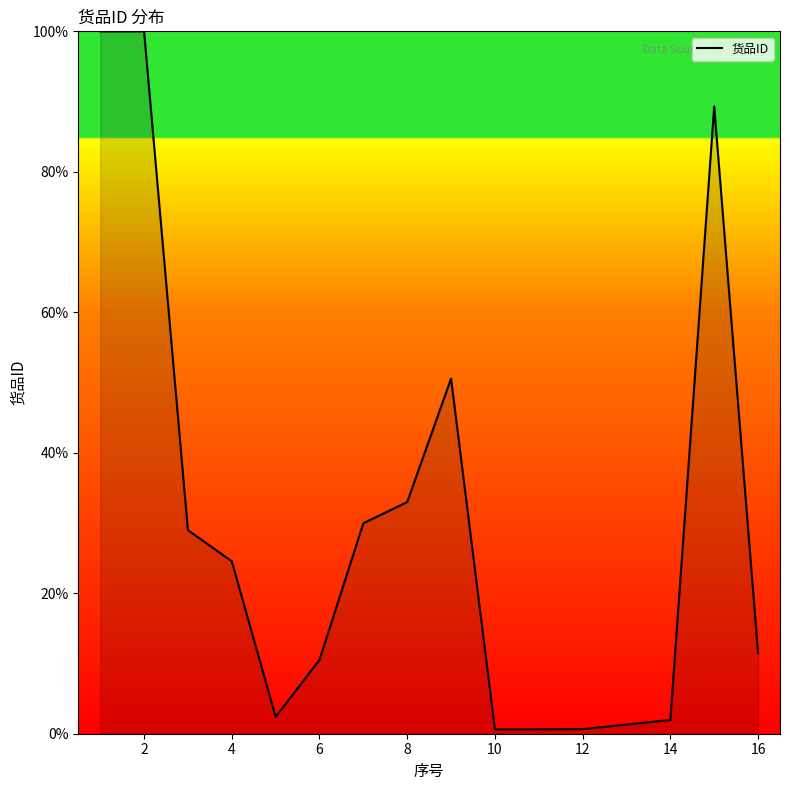

What is the maximum value shown in the chart?

100.0